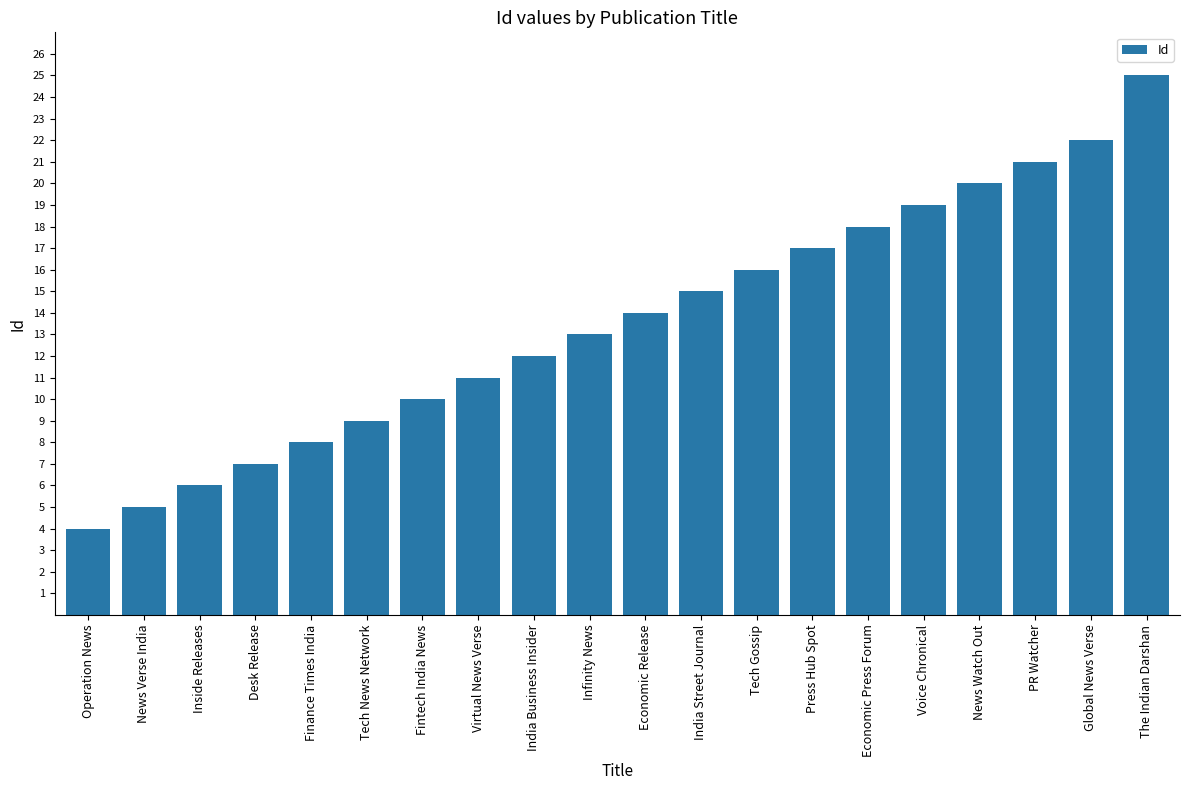

List the labels in order of value, smallest first.

Operation News, News Verse India, Inside Releases, Desk Release, Finance Times India, Tech News Network, Fintech India News, Virtual News Verse, India Business Insider, Infinity News, Economic Release, India Street Journal, Tech Gossip, Press Hub Spot, Economic Press Forum, Voice Chronical, News Watch Out, PR Watcher, Global News Verse, The Indian Darshan